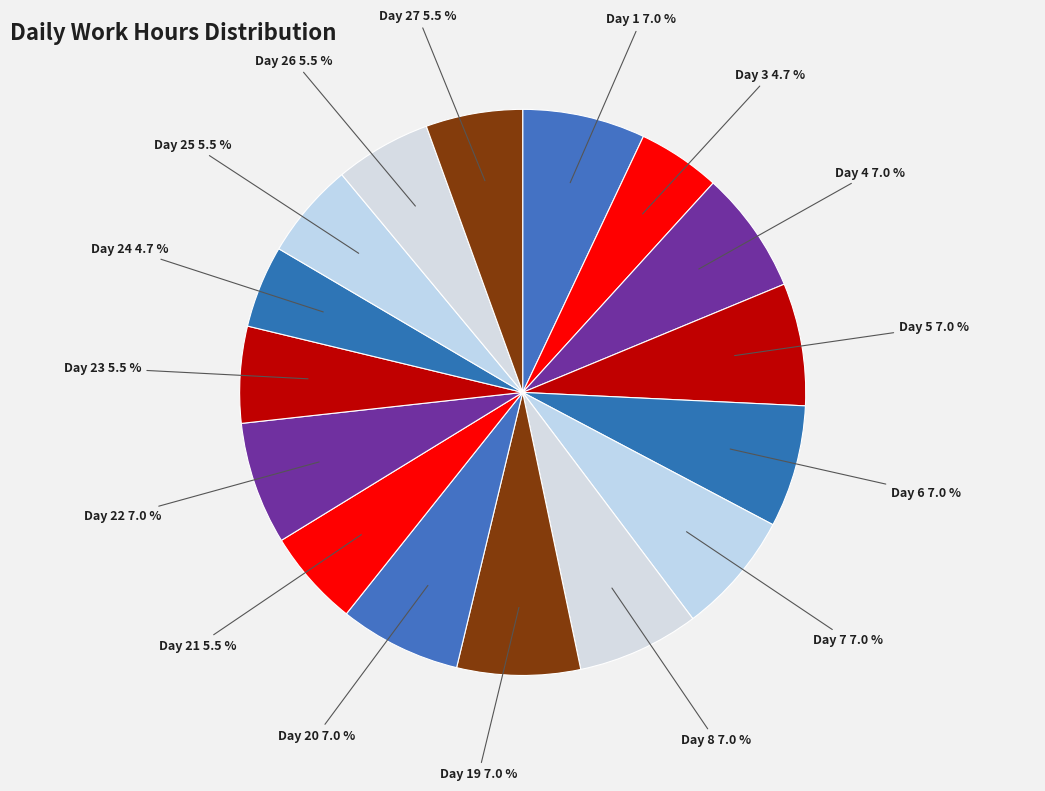

Is it true that Day 21 is 12% of the pie?

False